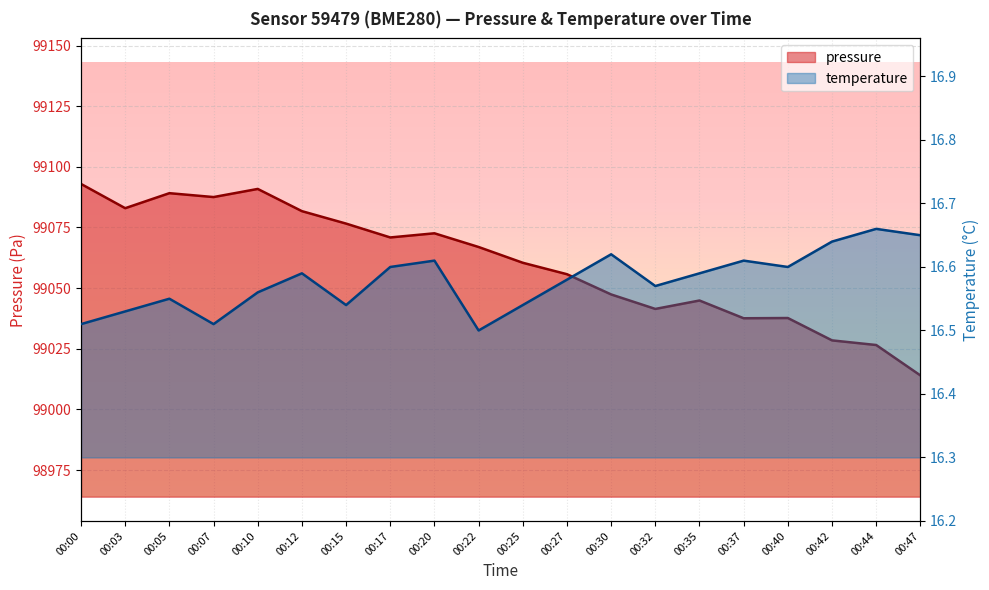

Reading left to right, extract all data points from this chart.

pressure: 99092.9	99082.9	99089.1	99087.5	99090.9	99081.7	99076.6	99070.9	99072.6	99066.9	99060.4	99055.7	99047.4	99041.4	99044.9	99037.6	99037.7	99028.4	99026.5	99014.0
temperature: 16.5	16.5	16.6	16.5	16.6	16.6	16.5	16.6	16.6	16.5	16.5	16.6	16.6	16.6	16.6	16.6	16.6	16.6	16.7	16.6